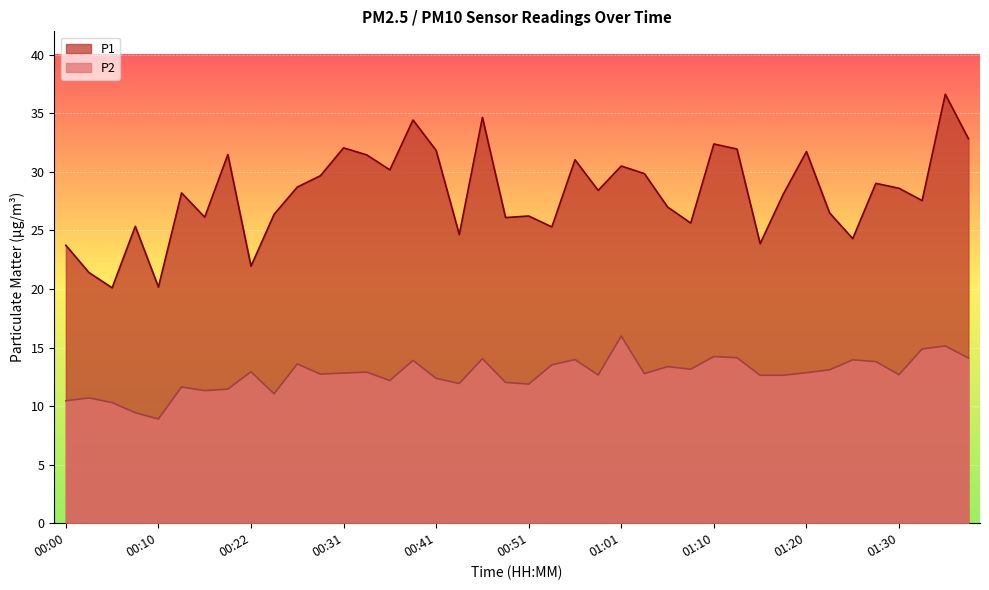

How many interior local valleys does the P2 series have?

11